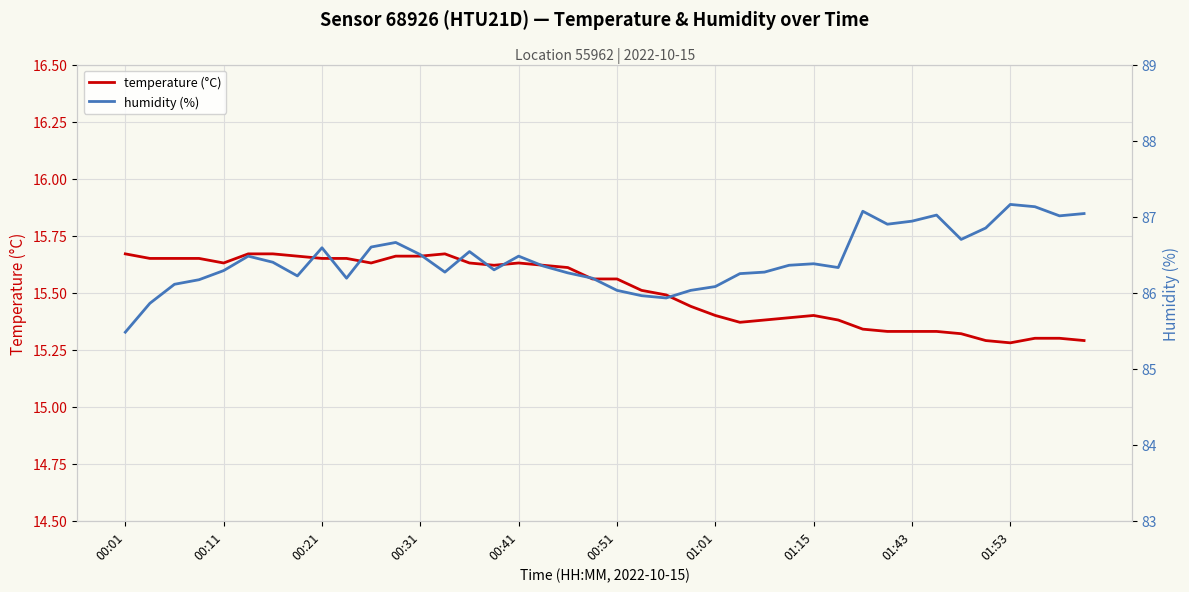

What is the value of the humidity (%) point at the 13th from the left?

86.5